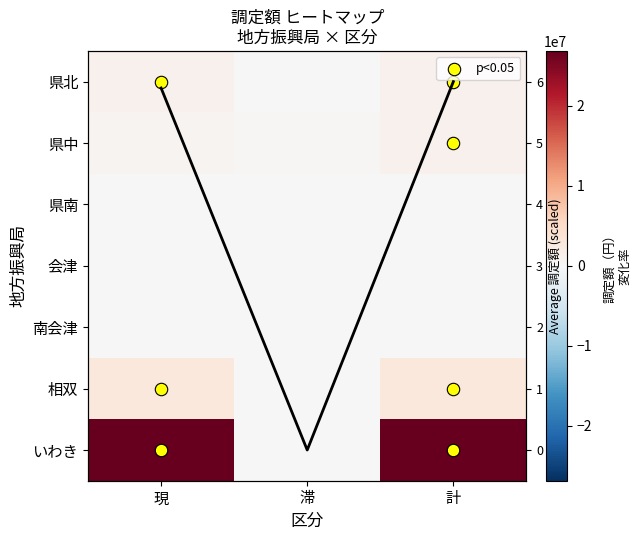

At which label does Average first exceed 5?

現